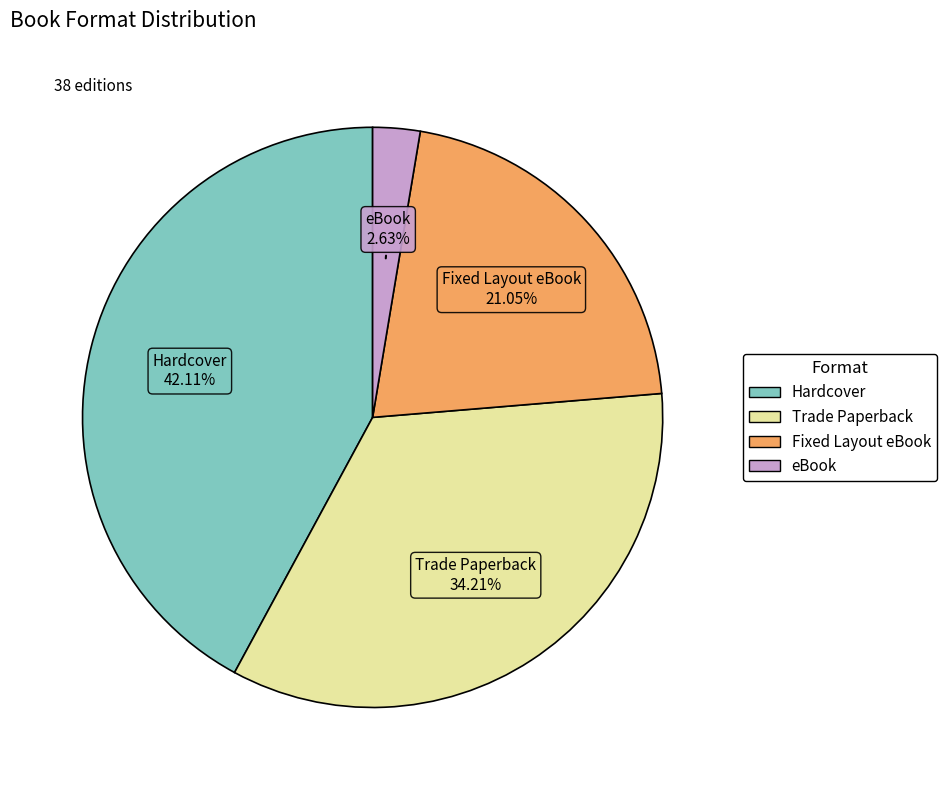

Approximately how many times larger is the value at eBook compared to Hardcover?

0.1